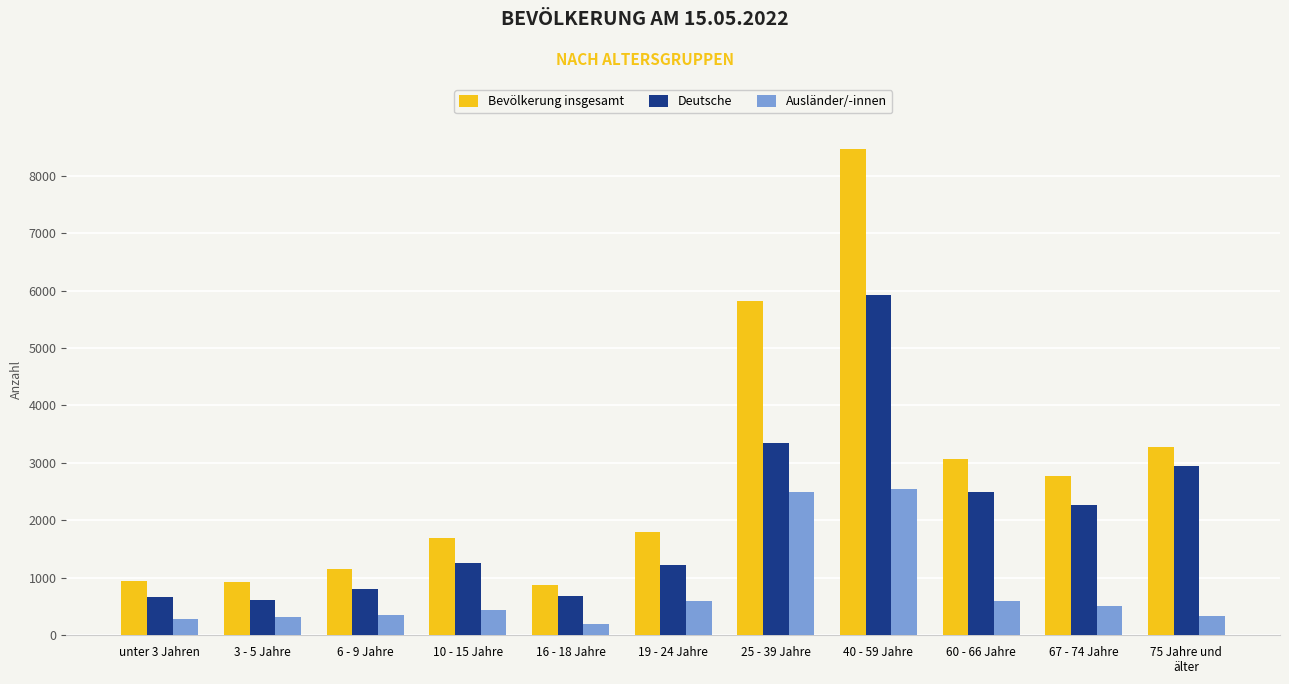

Rank the series at 60 - 66 Jahre from lowest to highest value.

Ausländer/-innen, Deutsche, Bevölkerung insgesamt